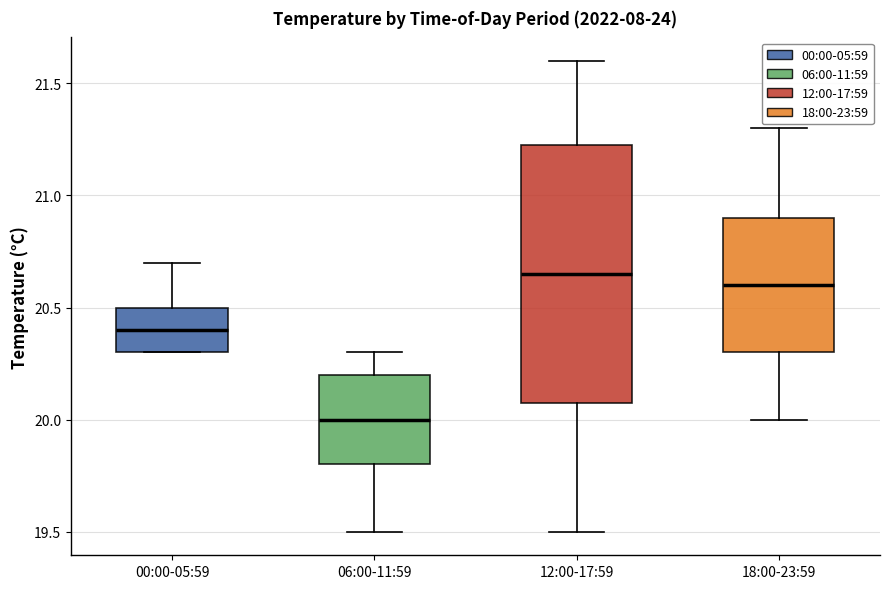

Which box is the tallest, from its lower edge to its upper edge?

12:00-17:59